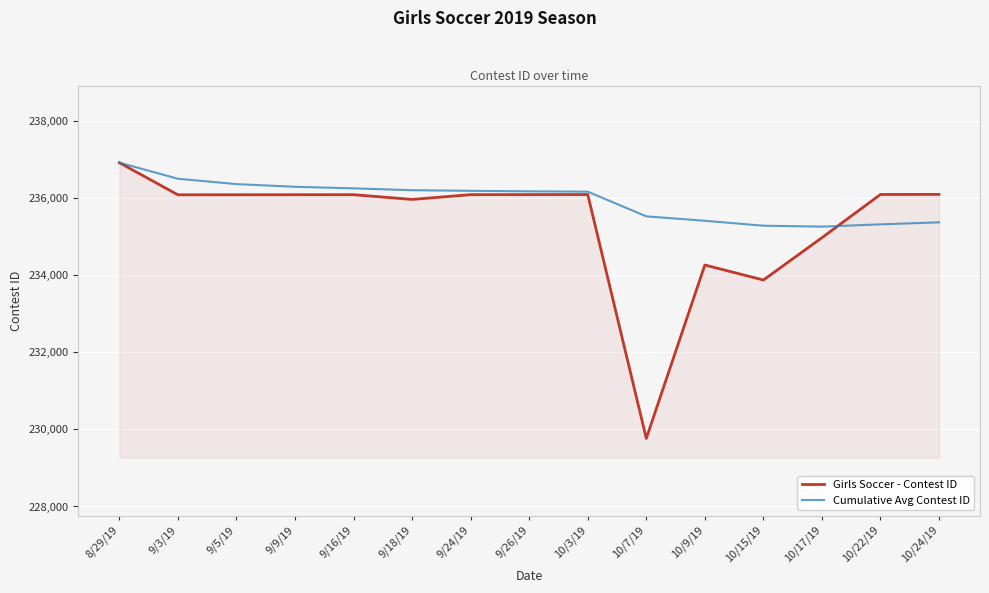

What is the difference between the maximum and minimum values in the Cumulative Avg Contest ID series?

1657